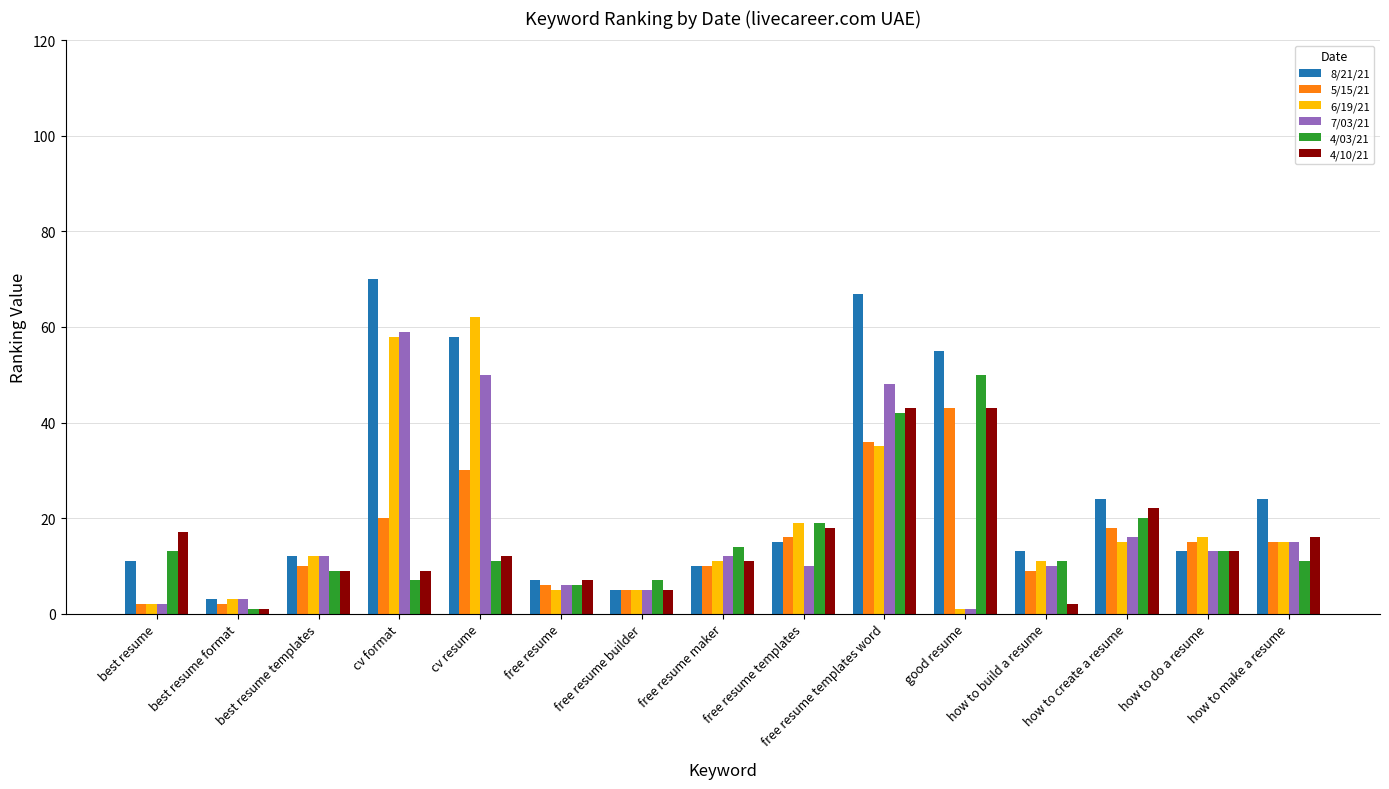

What is the difference between the highest and lowest values at how to build a resume?

11